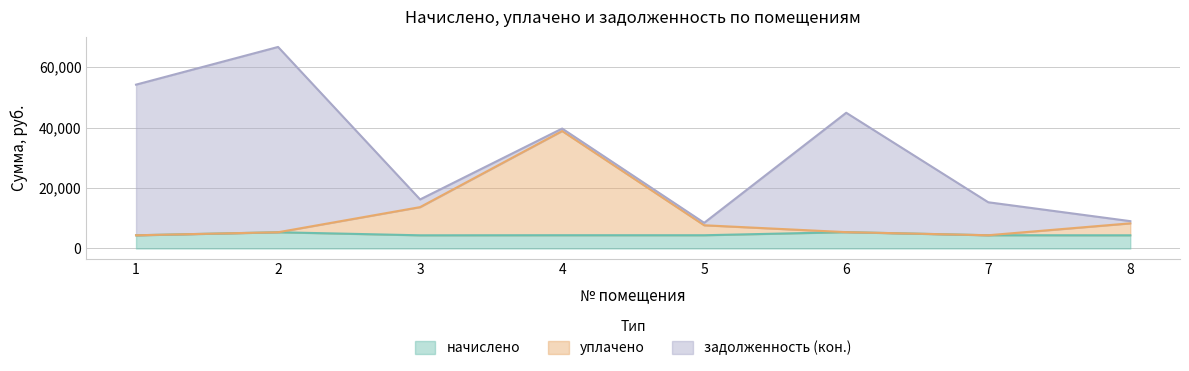

What is the average value of the уплачено series?

11012.5